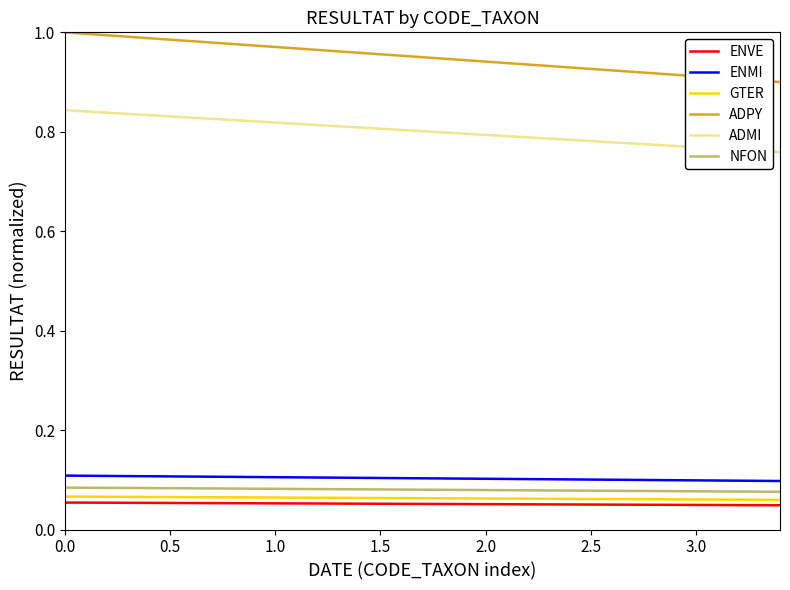

What are all the series names shown in the legend?

ENVE, ENMI, GTER, ADPY, ADMI, NFON